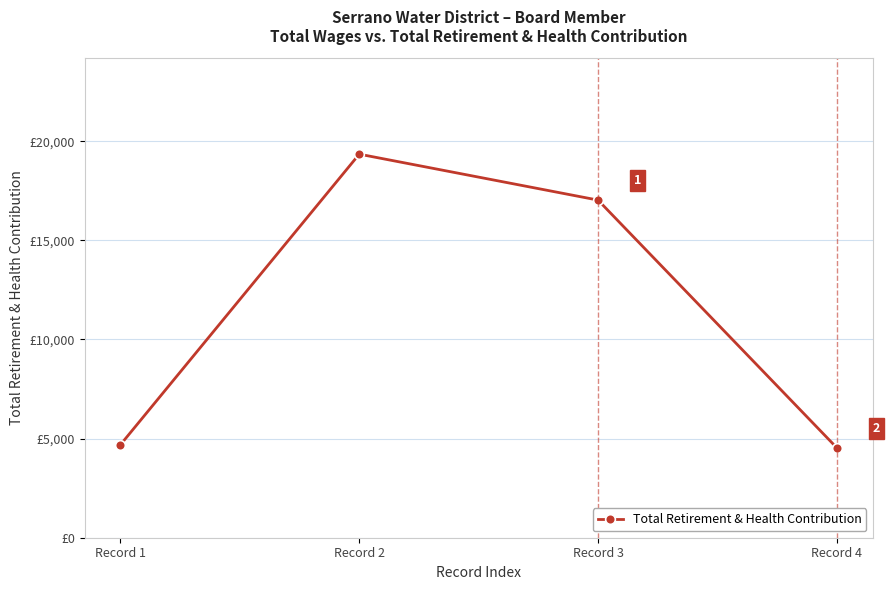

True or false: the data has more than 1 interior local peaks.

False